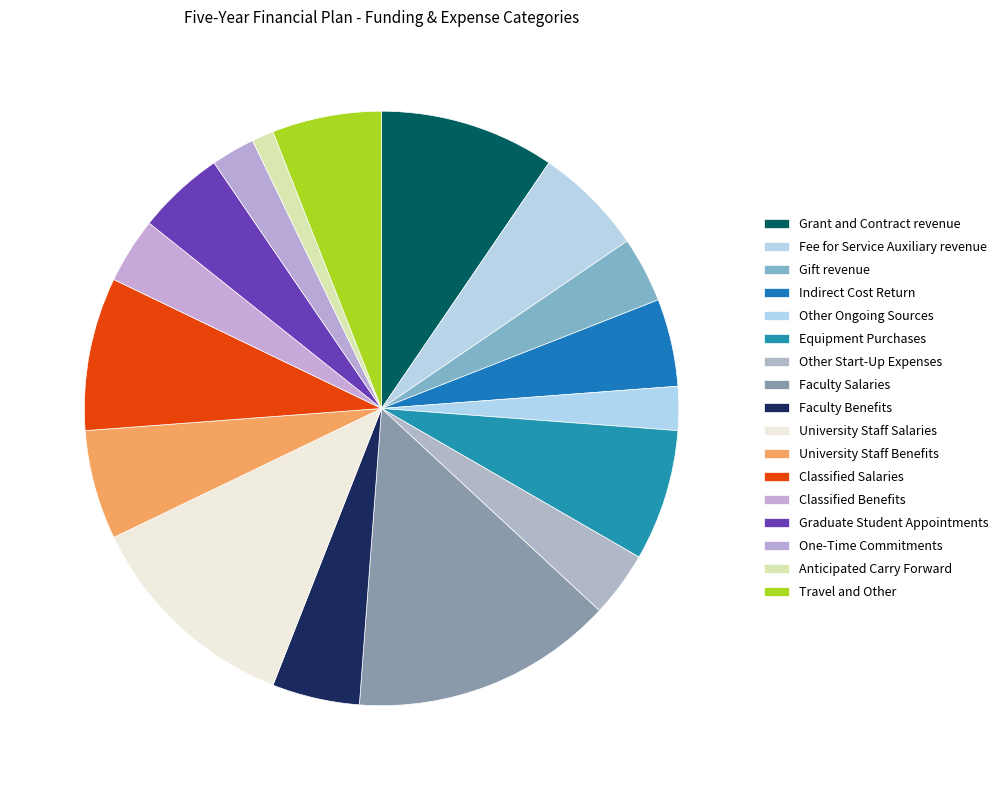

How many slices are in this pie chart?

17